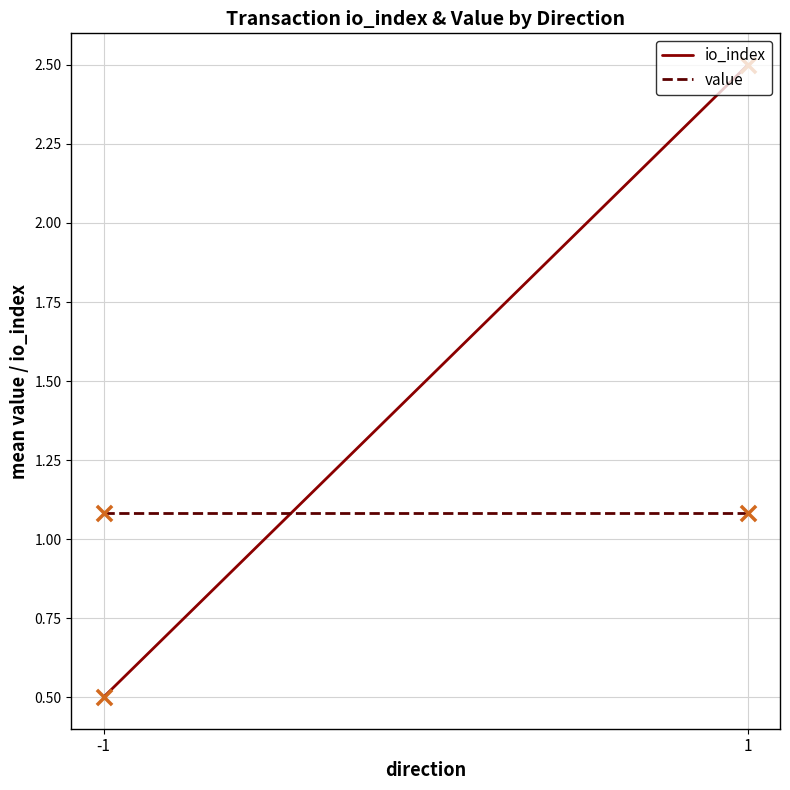

Is the value of io_index at 1 greater than the value of value at 1?

Yes